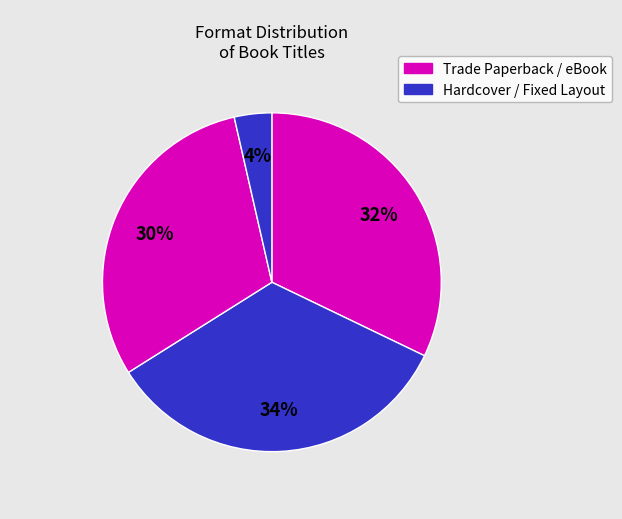

How many segments does this pie chart have?

4